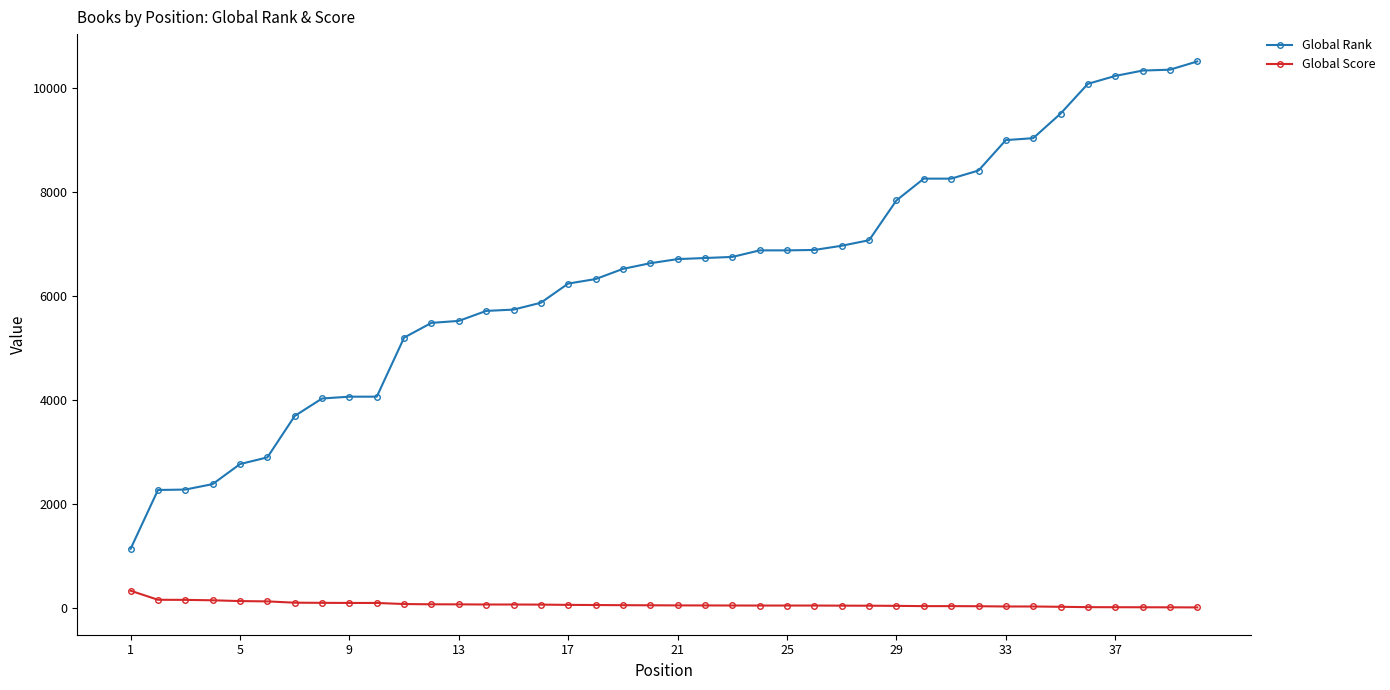

At how many categories does at least one series exceed 1751?

39